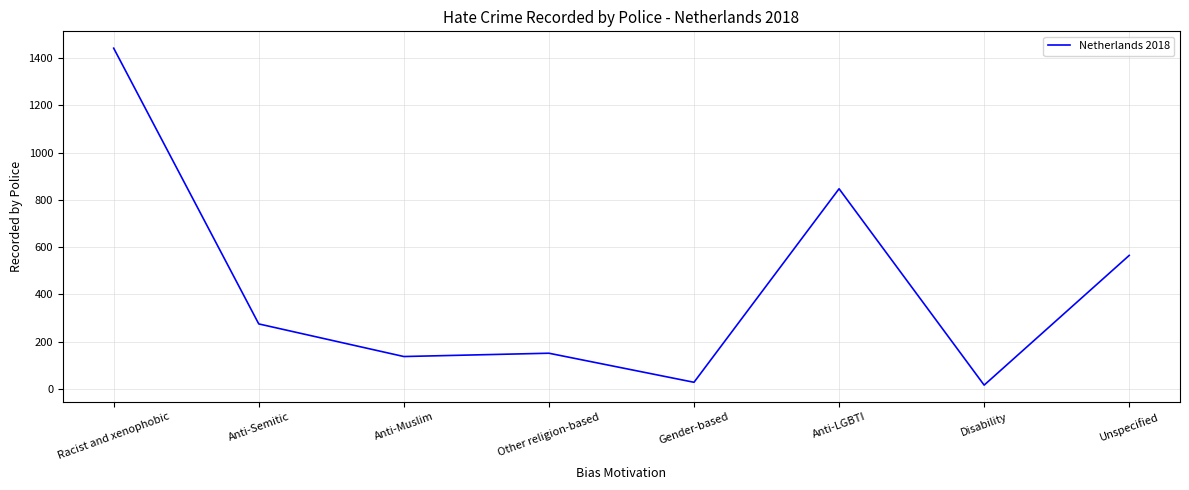

Count the number of categories in the chart.

8